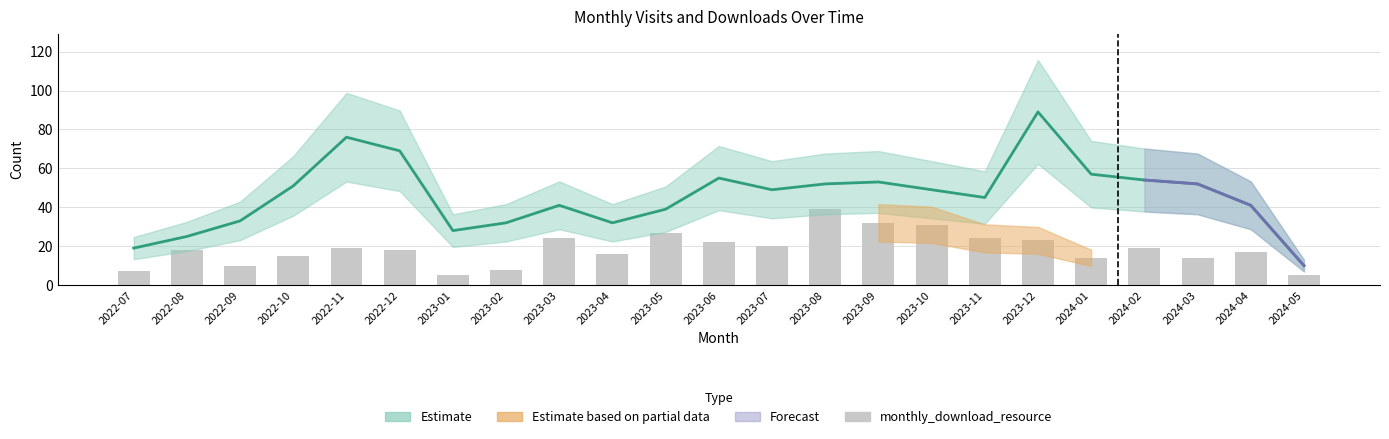

What is the highest value of the monthly_visit series?

89